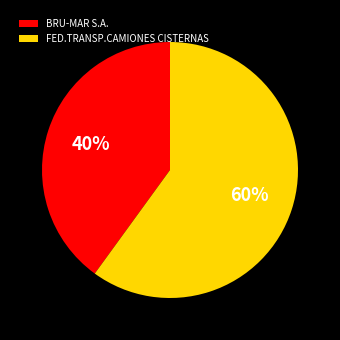

Count the number of slices in the pie.

2